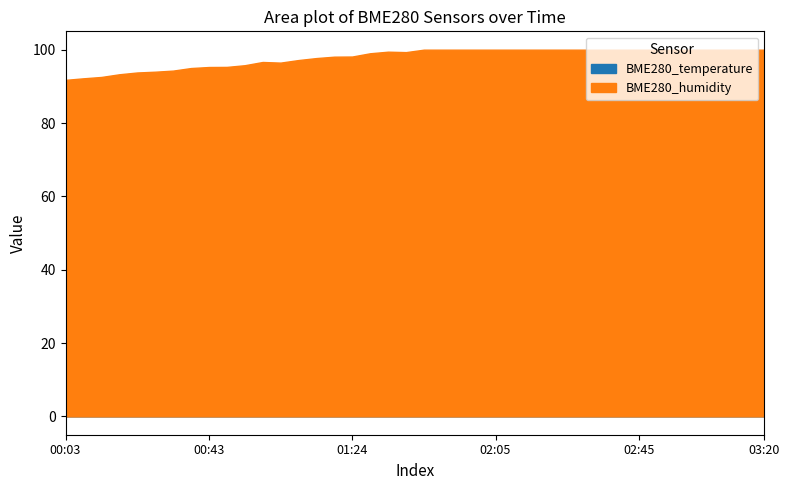

Where is the first local maximum for BME280_humidity?

00:58